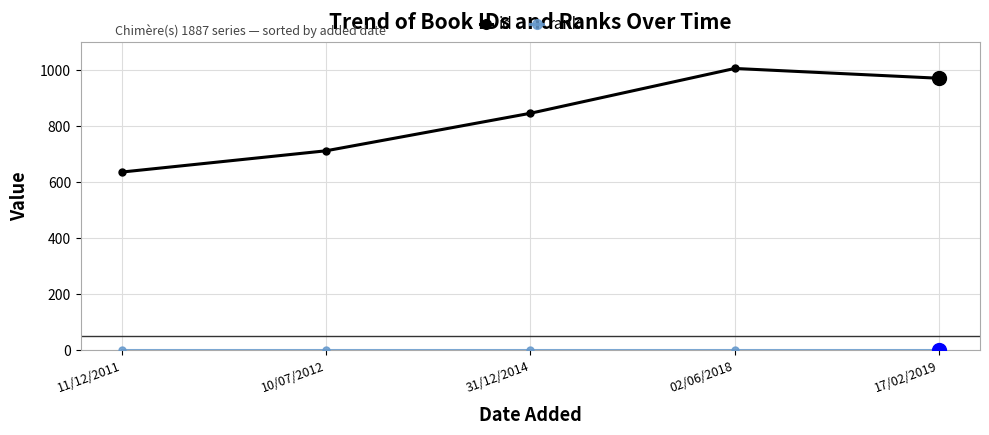

At how many categories does at least one series exceed 999?

1